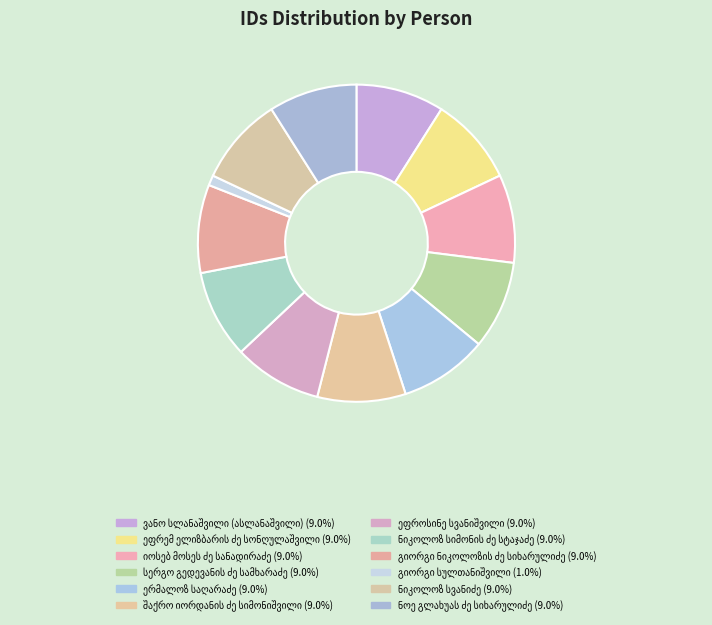

How much of the chart is everything except ნიკოლოზ სიმონის ძე სტაჯაძე?

91.0%